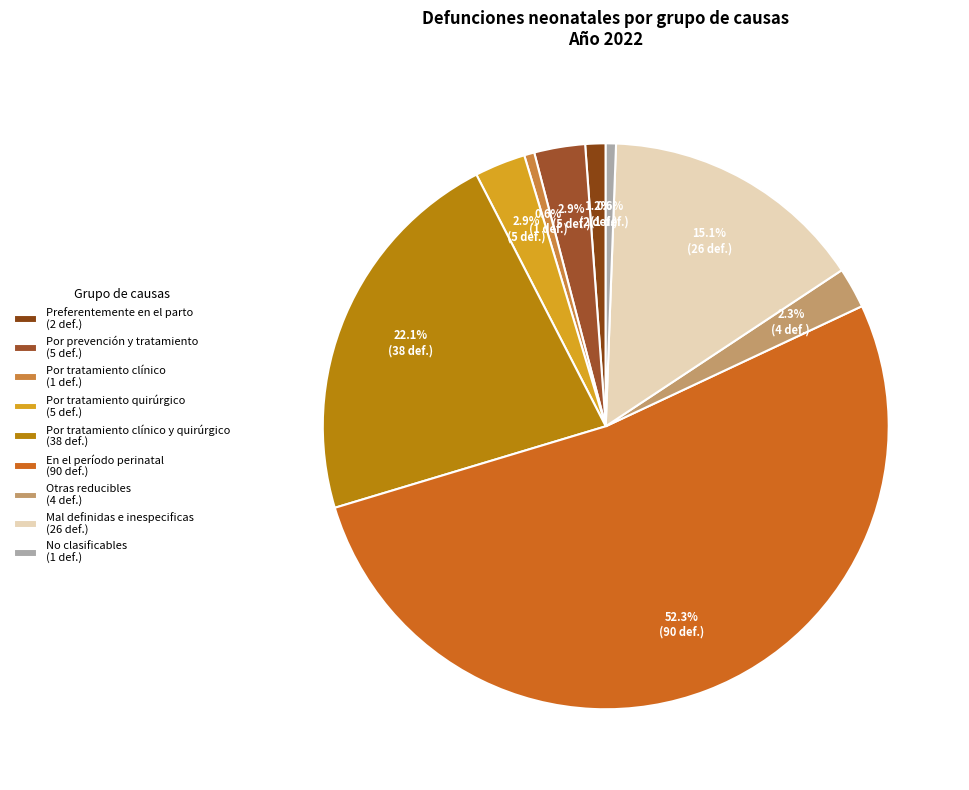

How many segments does this pie chart have?

9